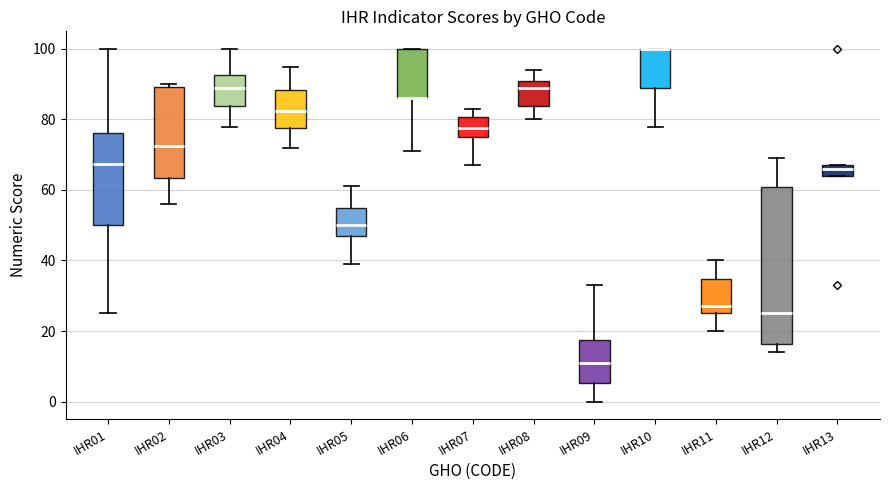

Reading left to right, transcribe this box plot: for each box, give where its median line is, the range the box spans, and where its two whiskers end, as read against the y-axis. The values are not printed on the chart, so give them approximately, as read against the axis.

IHR01: median 68, box 50 to 76, whiskers 26 to 100
IHR02: median 72, box 64 to 90, whiskers 56 to 90 (just above the box's upper edge)
IHR03: median 90, box 84 to 92, whiskers 78 to 100
IHR04: median 82, box 78 to 88, whiskers 72 to 96
IHR05: median 50, box 48 to 56, whiskers 40 to 62
IHR06: median 86 (drawn on the box's lower edge), box 86 to 100, whiskers 72 to 100
IHR07: median 78, box 76 to 80, whiskers 68 to 84
IHR08: median 90, box 84 to 92, whiskers 80 to 94
IHR09: median 12, box 6 to 18, whiskers 0 to 34
IHR10: median 100 (drawn on the box's upper edge), box 90 to 100, whiskers 78 to 100
IHR11: median 28, box 26 to 34, whiskers 20 to 40
IHR12: median 26, box 16 to 60, whiskers 14 to 70
IHR13: median 66, box 64 to 68, whiskers 64 to 68